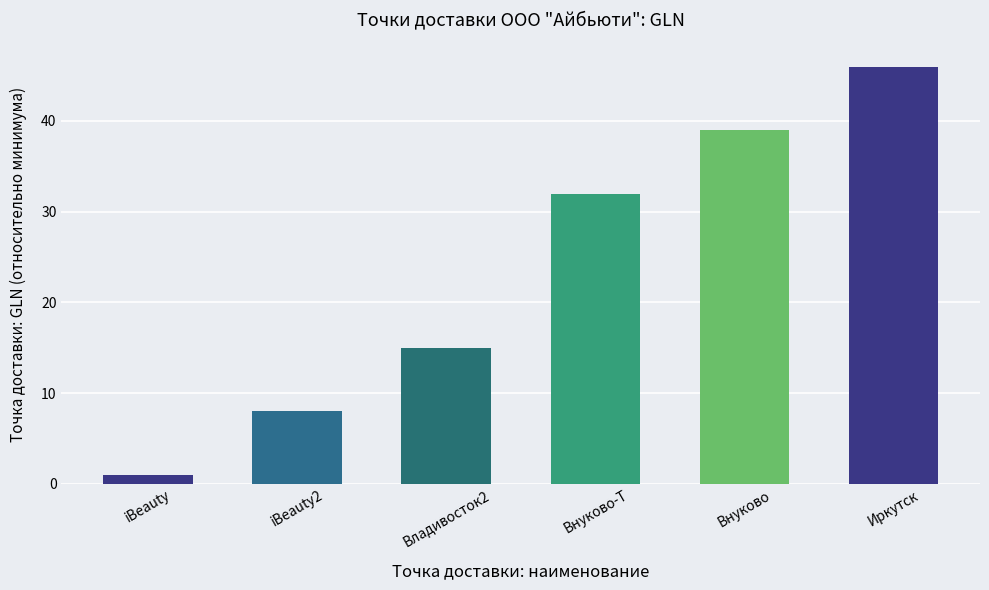

Reading left to right, extract all data points from this chart.

iBeauty=1	iBeauty2=8	Владивосток2=15	Внуково-Т=32	Внуково=39	Иркутск=46